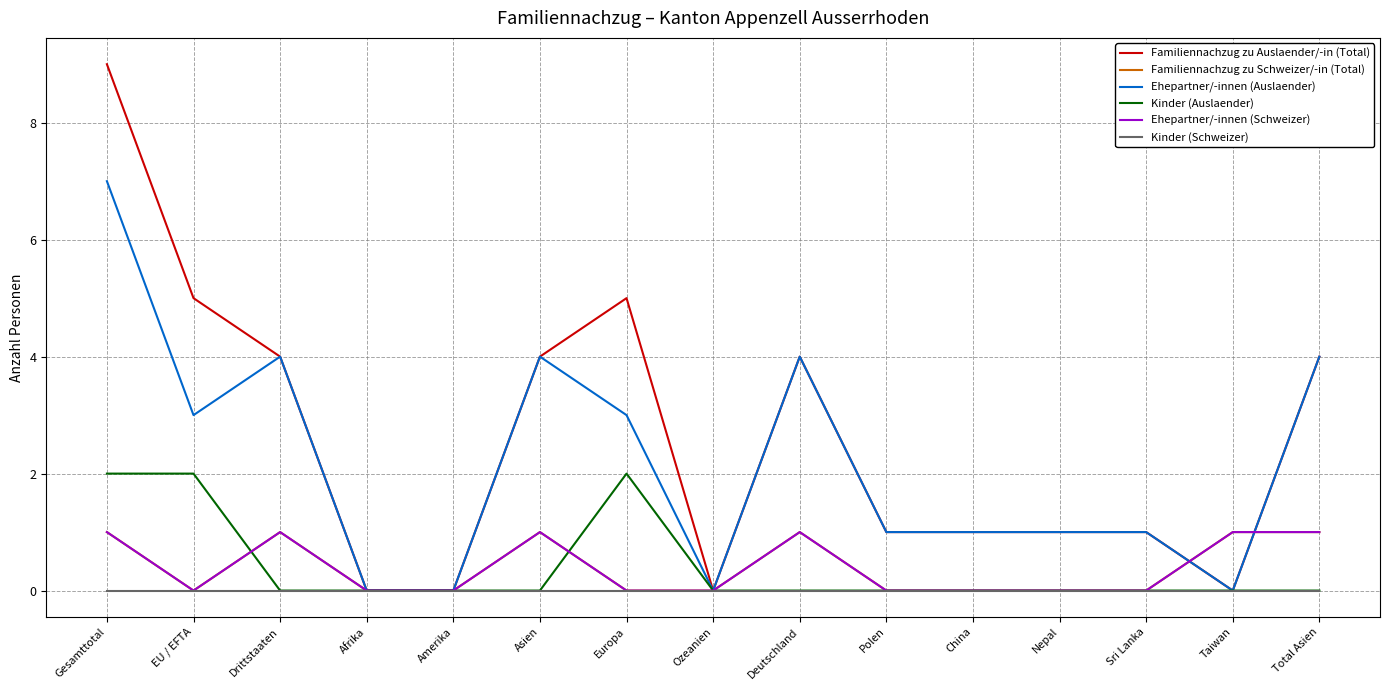

Is this an area chart (filled region under the line)?

No